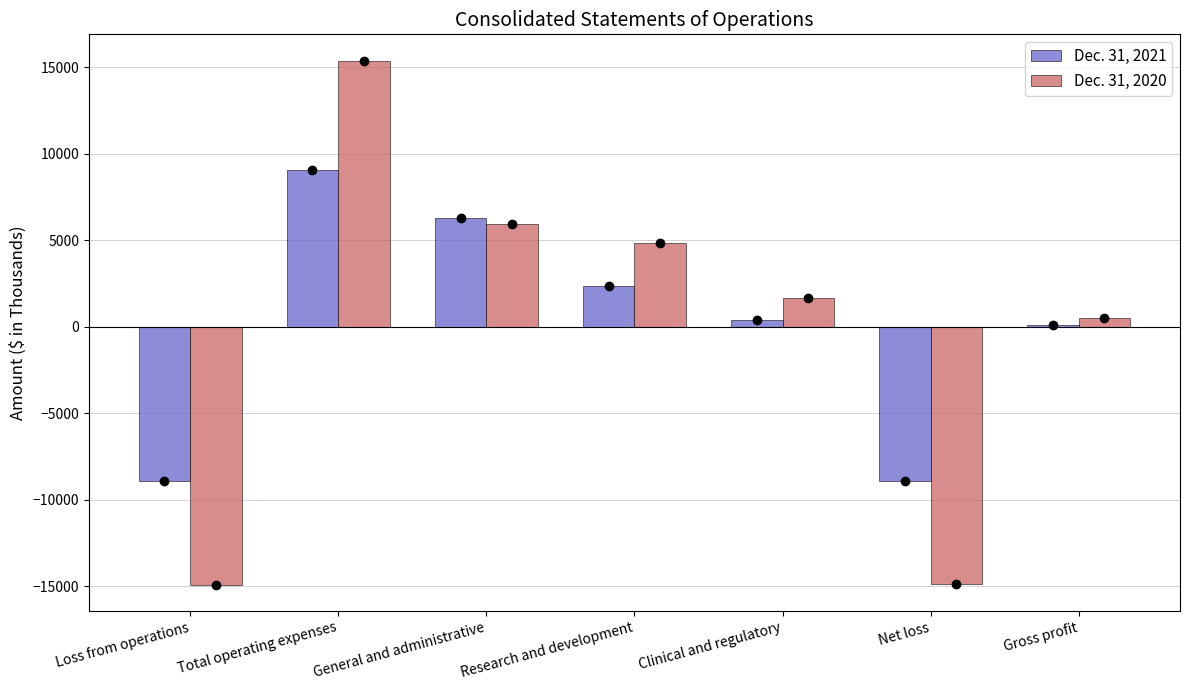

How many values in the Dec. 31, 2021 series are below 378?

3